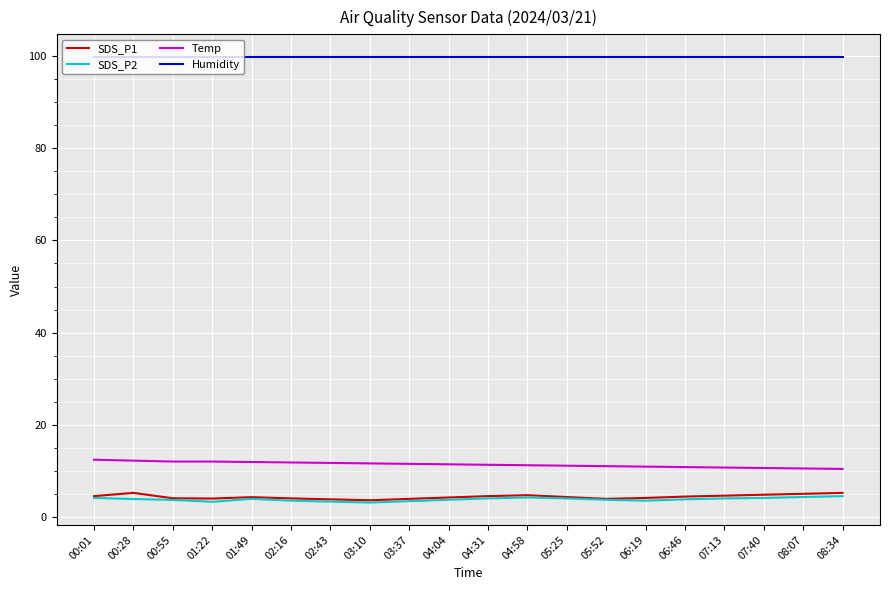

True or false: Humidity has a value of 136.9 at 02:16.

False